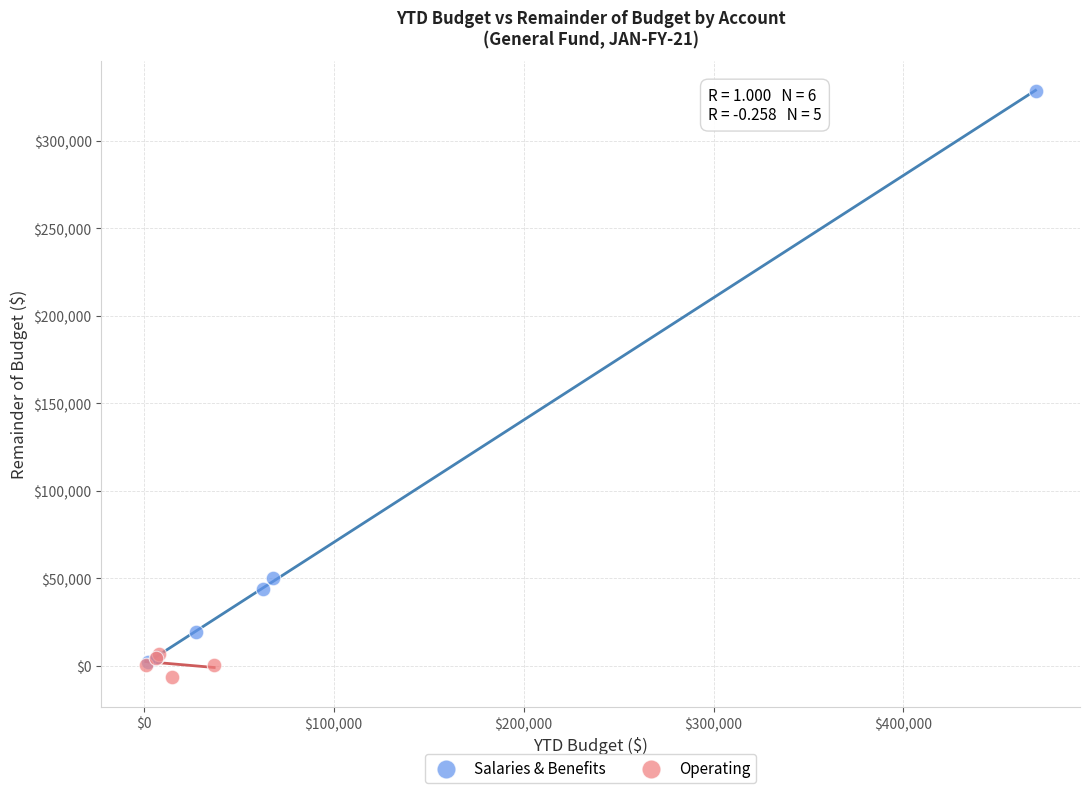

Which series has the widest spread of Y values?

Salaries & Benefits